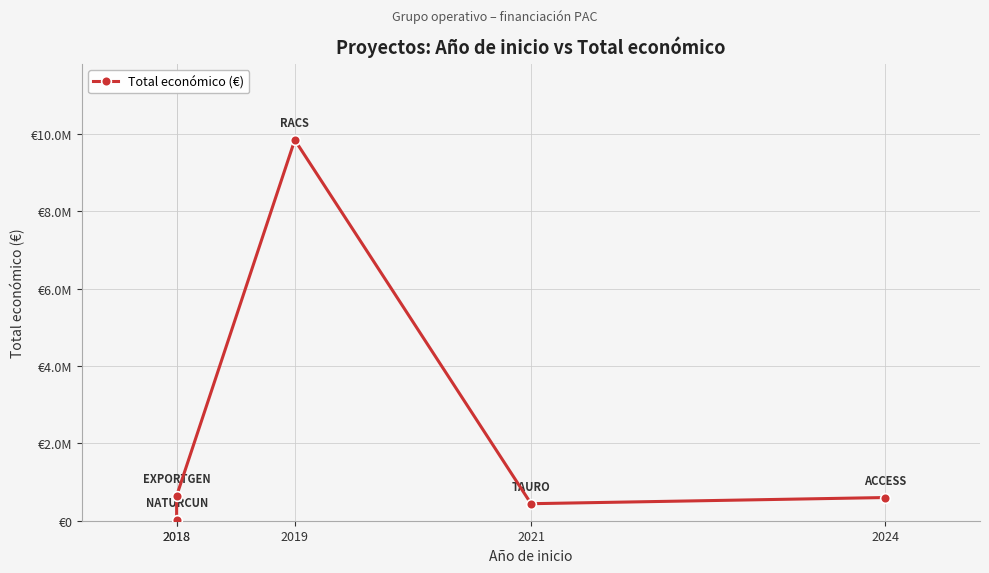

What is the greatest value displayed?

9847932